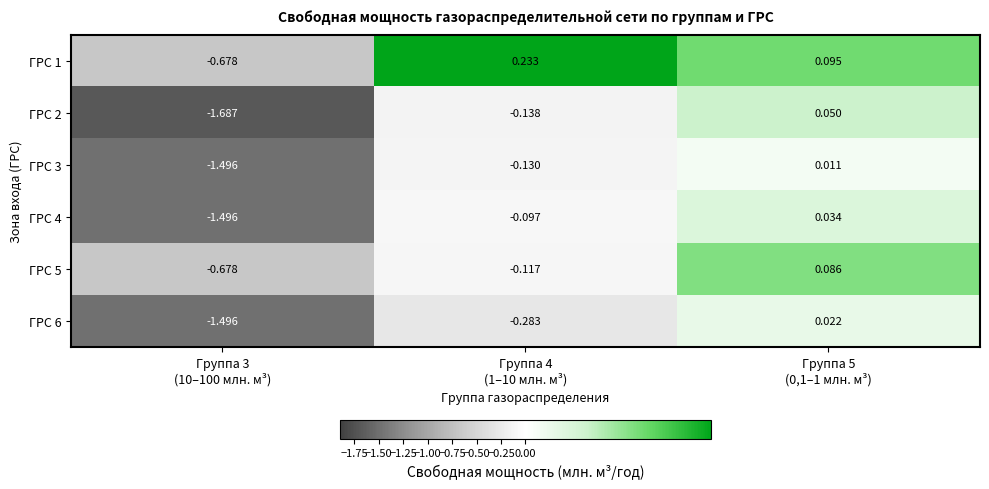

What is the minimum value shown in the chart?

-1.7